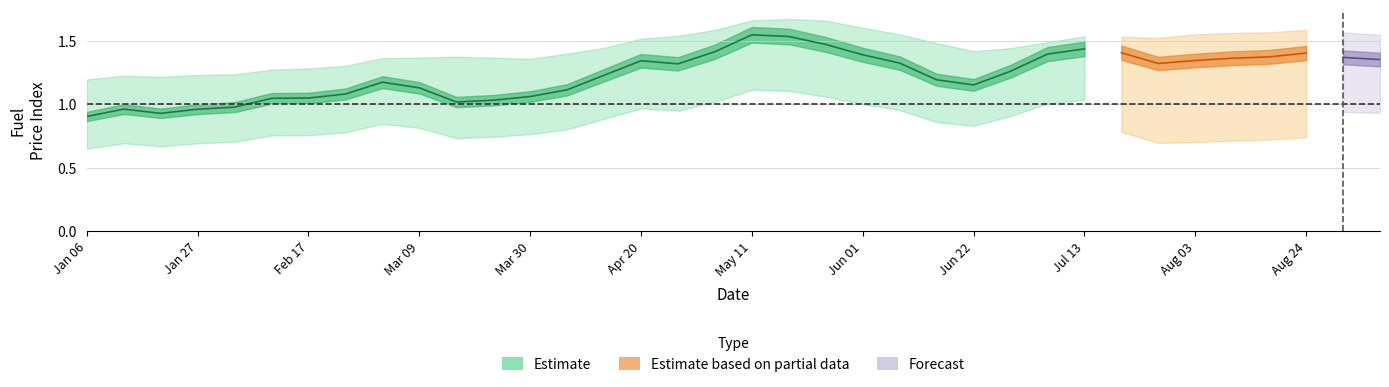

True or false: western_posted and eastern_index intersect in this chart.

False